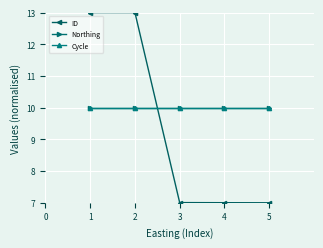

How many categories are shown in the chart?

5